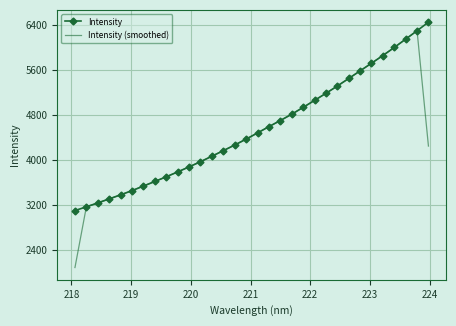

What is the minimum value for Intensity (smoothed)?

2088.4